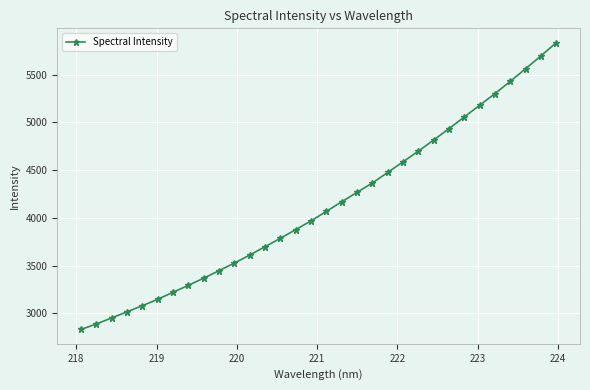

What is the average value?

4129.3